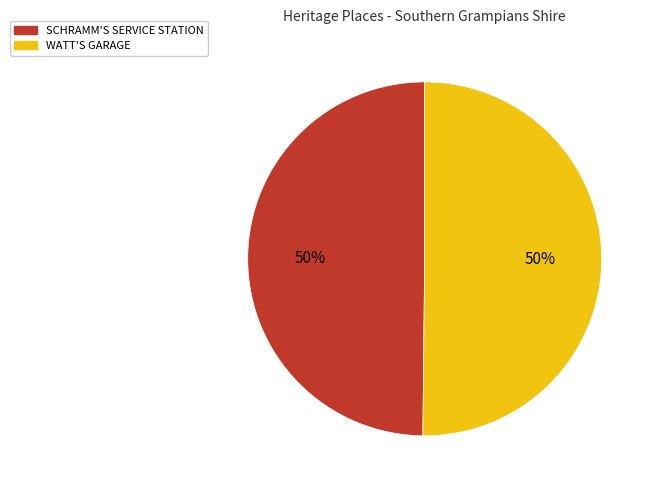

The WATT'S GARAGE slice represents 36% of the pie. True or false?

False